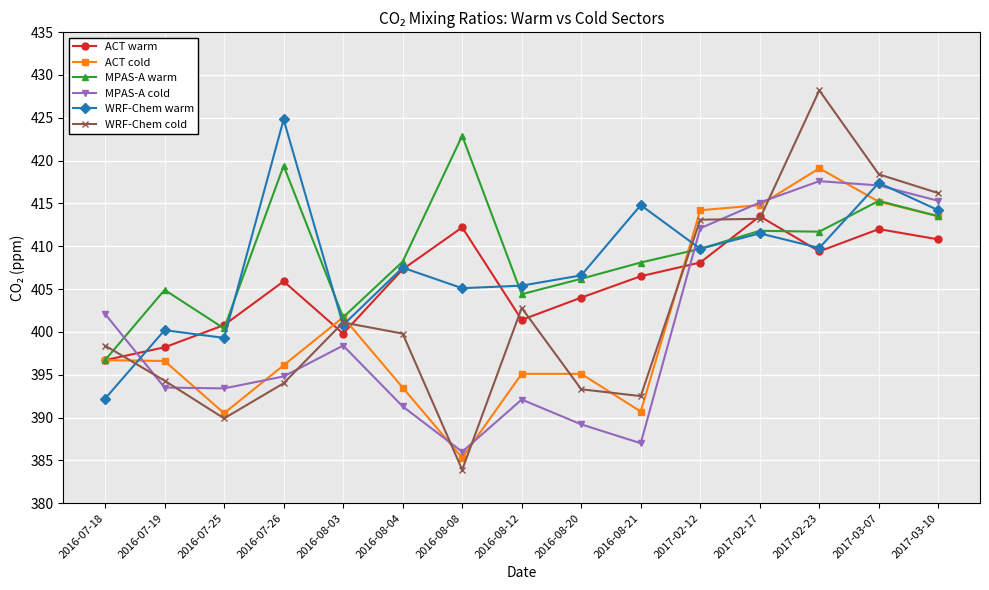

How many interior local peaks does the ACT warm series have?

4